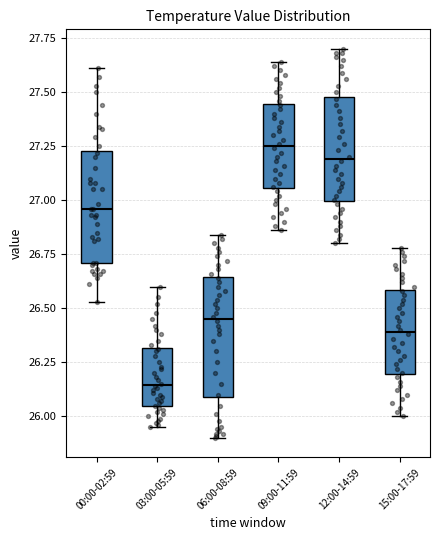

Where is the lower edge of the box for 00:00-02:59 on the y-axis? The values are not printed on the chart, so give them approximately, as read against the axis.

26.70